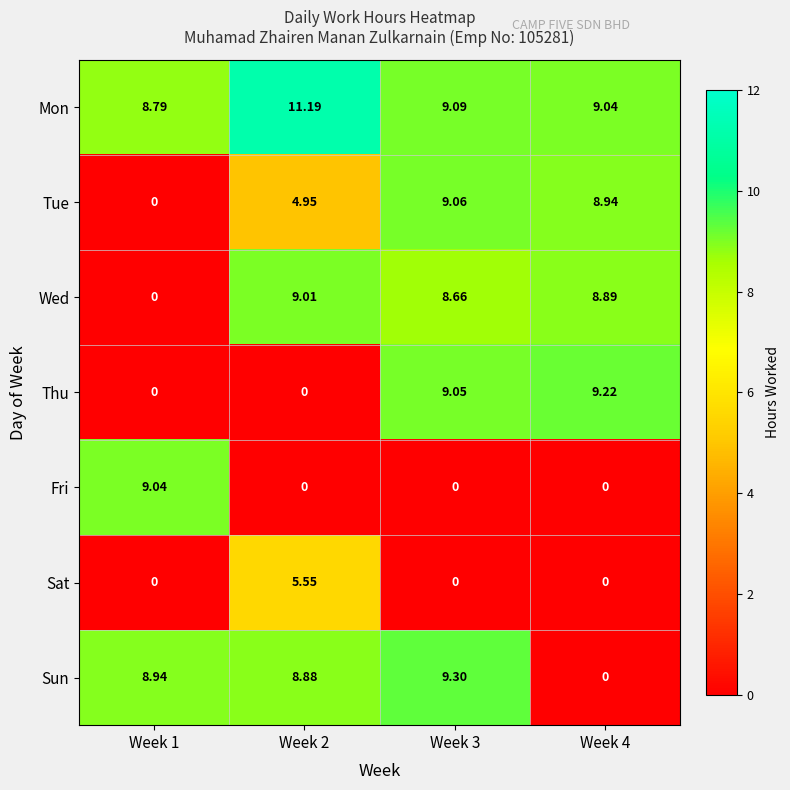

What is the difference between the highest and lowest values at Week 2?

11.2